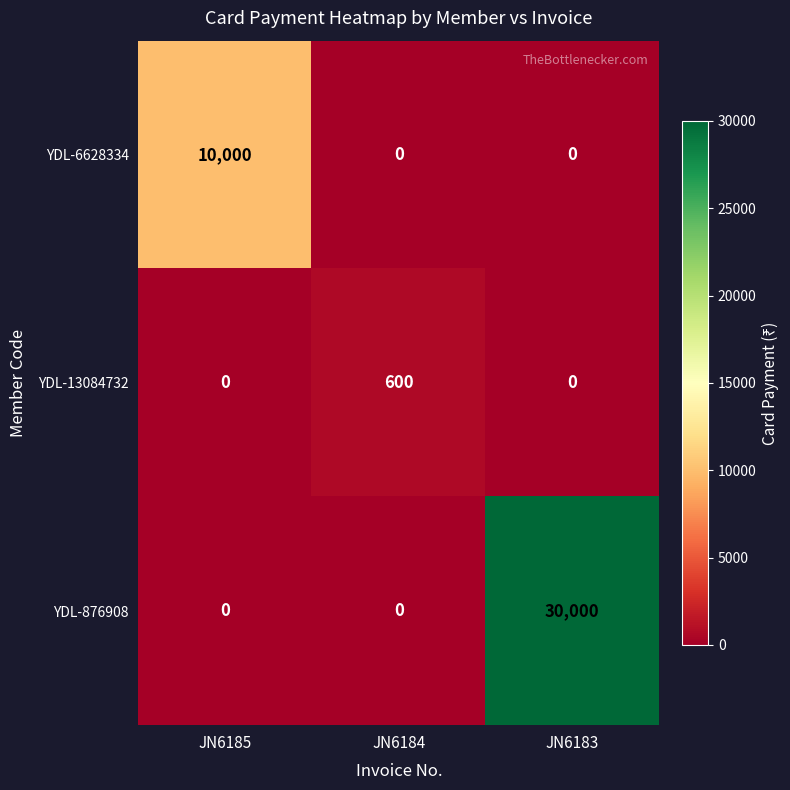

Reading left to right, list all the values displayed in this chart.

YDL-6628334: JN6185=10000	JN6184=0	JN6183=0
YDL-13084732: JN6185=0	JN6184=600	JN6183=0
YDL-876908: JN6185=0	JN6184=0	JN6183=30000